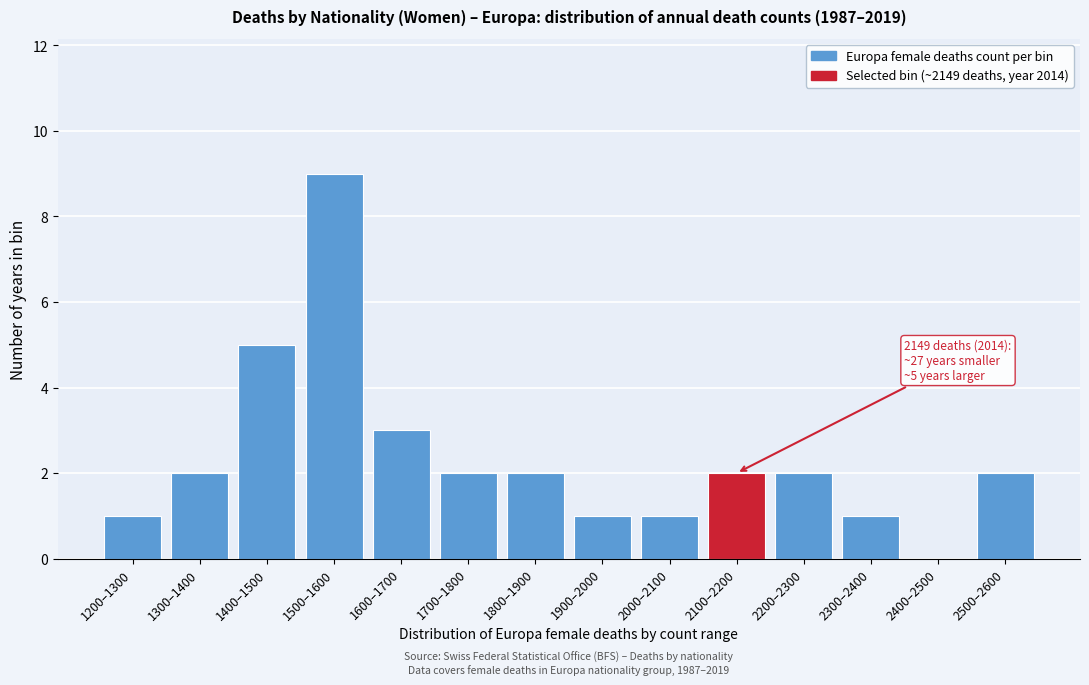

Reading left to right, what are all the values shown in this chart?

1200–1300=1	1300–1400=2	1400–1500=5	1500–1600=9	1600–1700=3	1700–1800=2	1800–1900=2	1900–2000=1	2000–2100=1	2100–2200=2	2200–2300=2	2300–2400=1	2400–2500=0	2500–2600=2